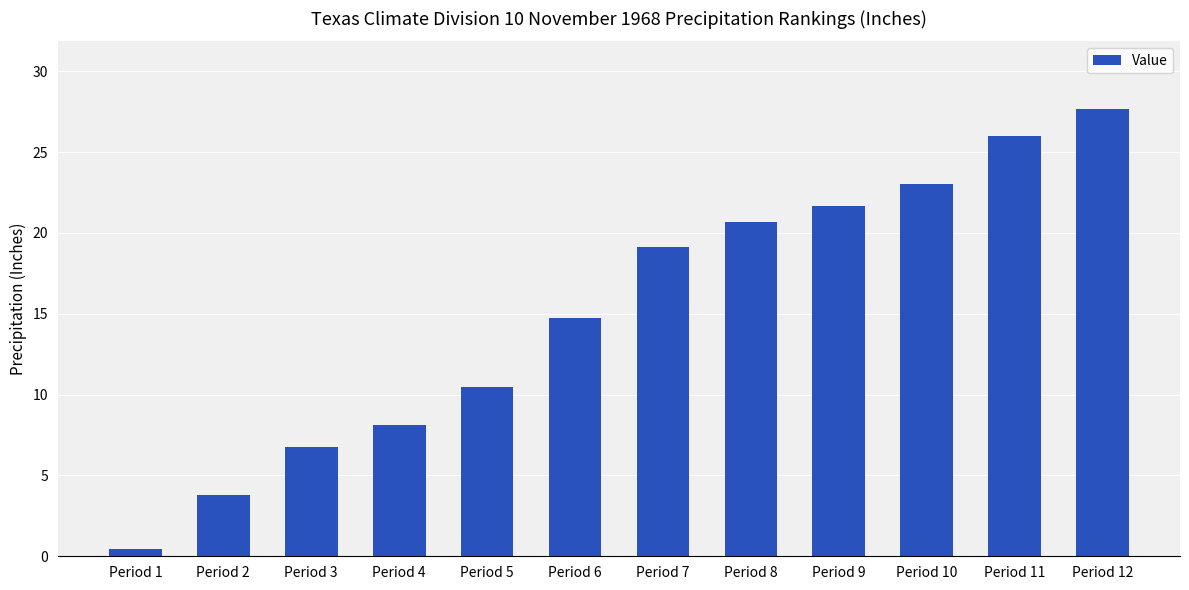

Are the bars grouped side by side (vs. stacked)?

No